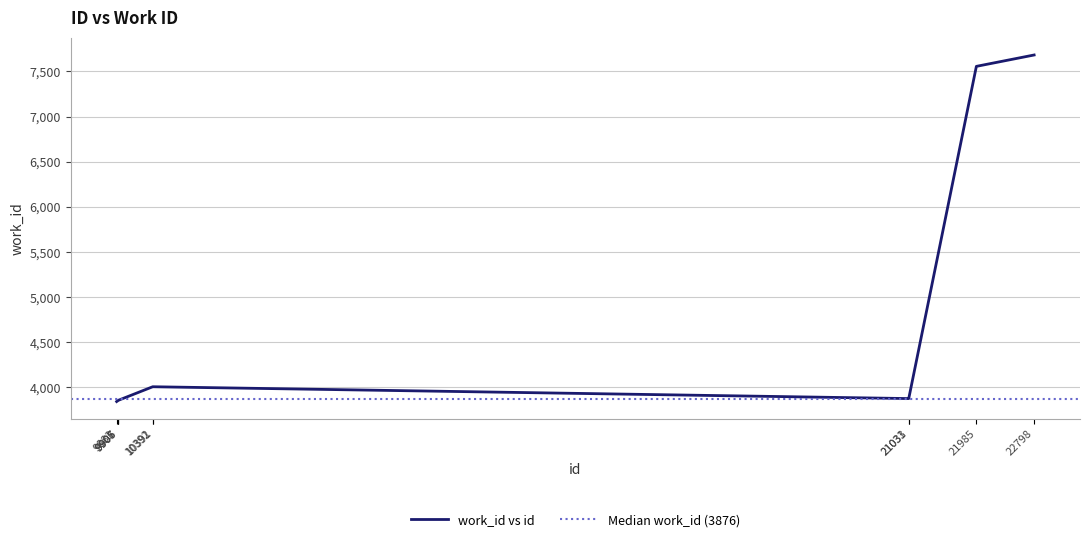

What is the value of the 7th point from the left?

3876